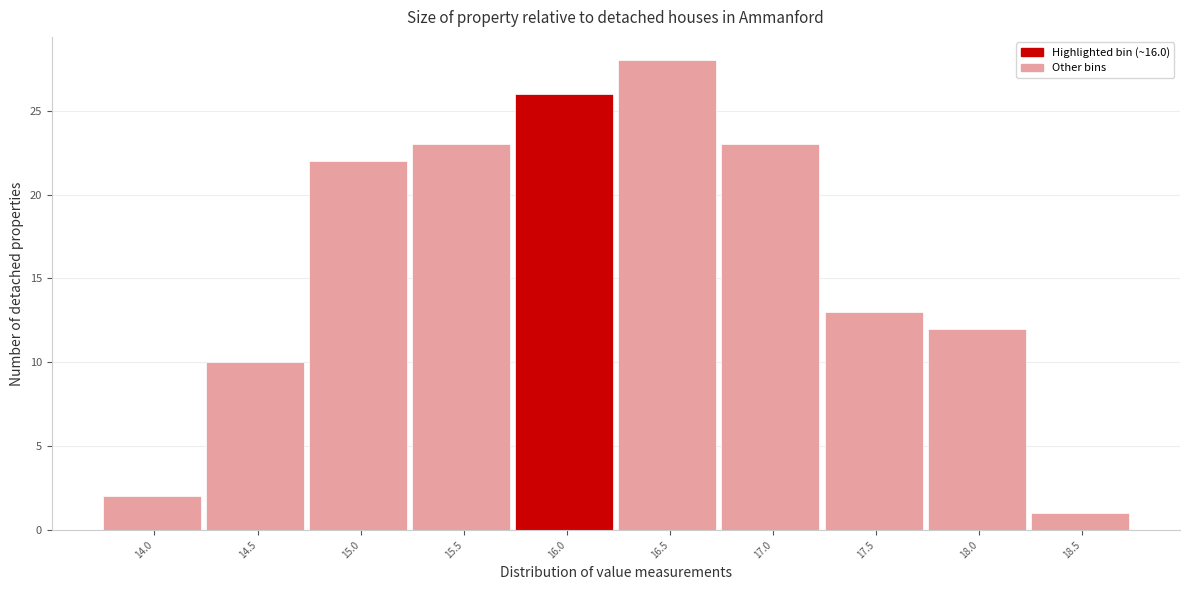

Reading left to right, list all the values displayed in this chart.

14.0=2	14.5=10	15.0=22	15.5=23	16.0=26	16.5=28	17.0=23	17.5=13	18.0=12	18.5=1